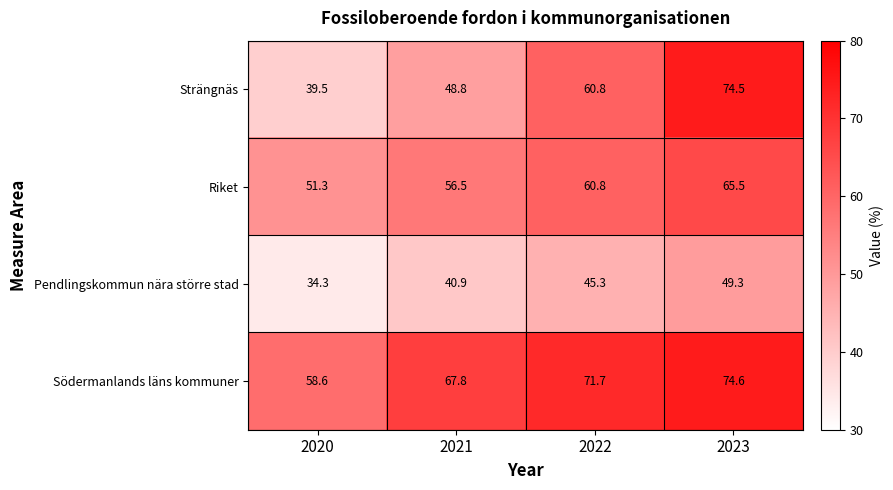

The value of Riket at 2022 is 86.6. True or false?

False